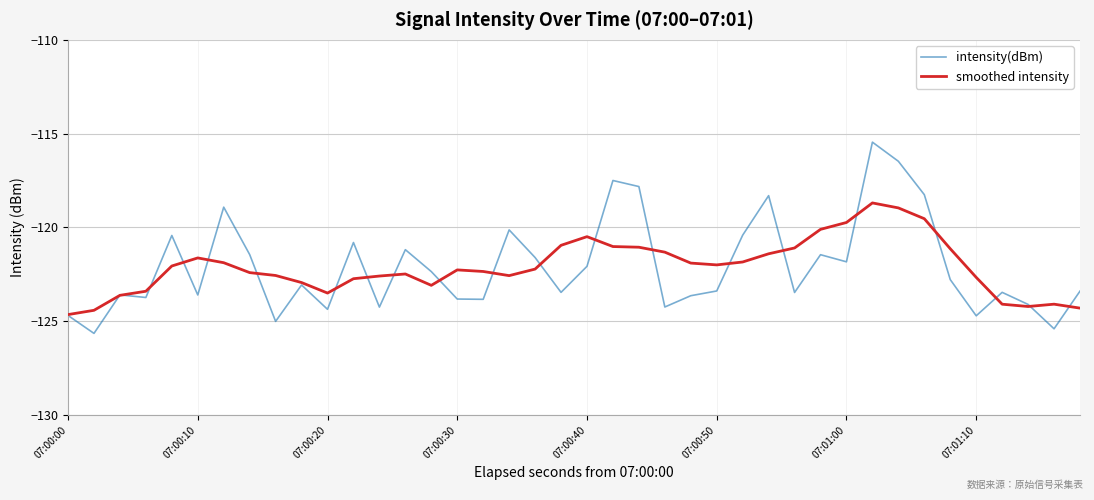

What is the difference between the maximum and minimum values in the smoothed intensity series?

6.0